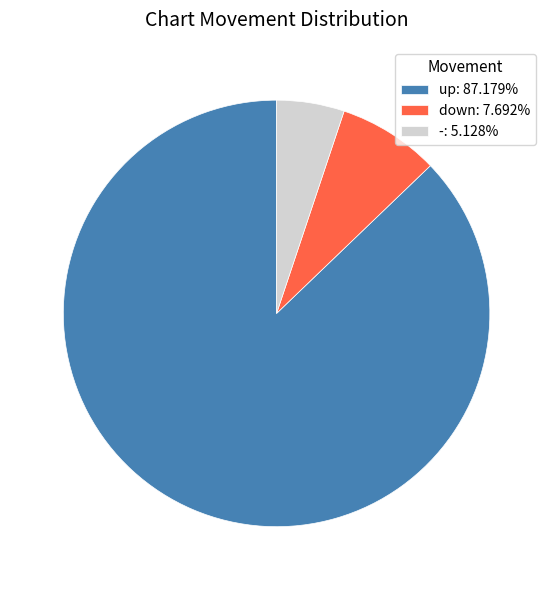

Is down: 7.692% the majority of the pie?

No